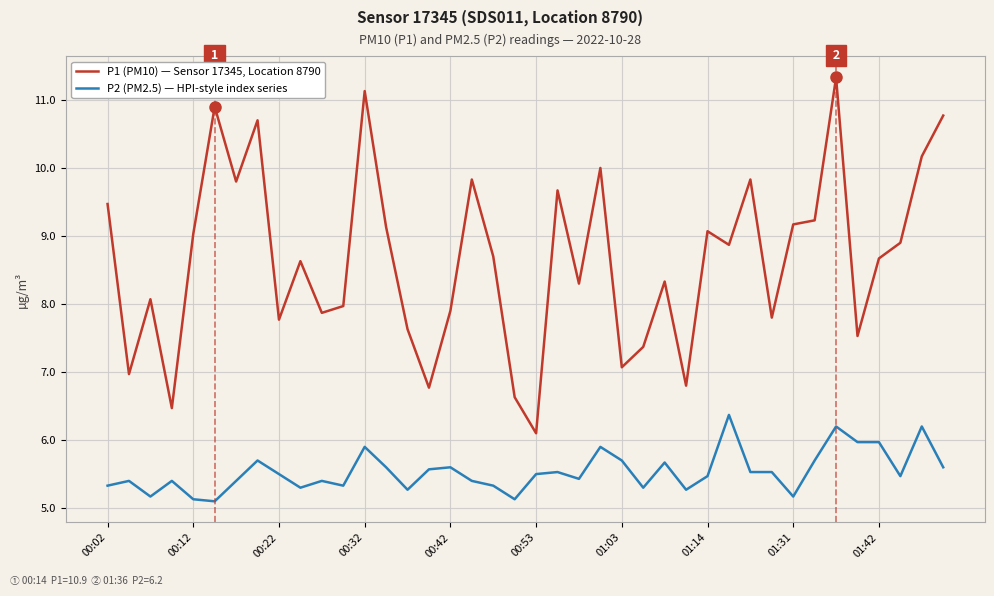

Which series has the largest range (max minus min)?

P1 (PM10) — Sensor 17345, Location 8790